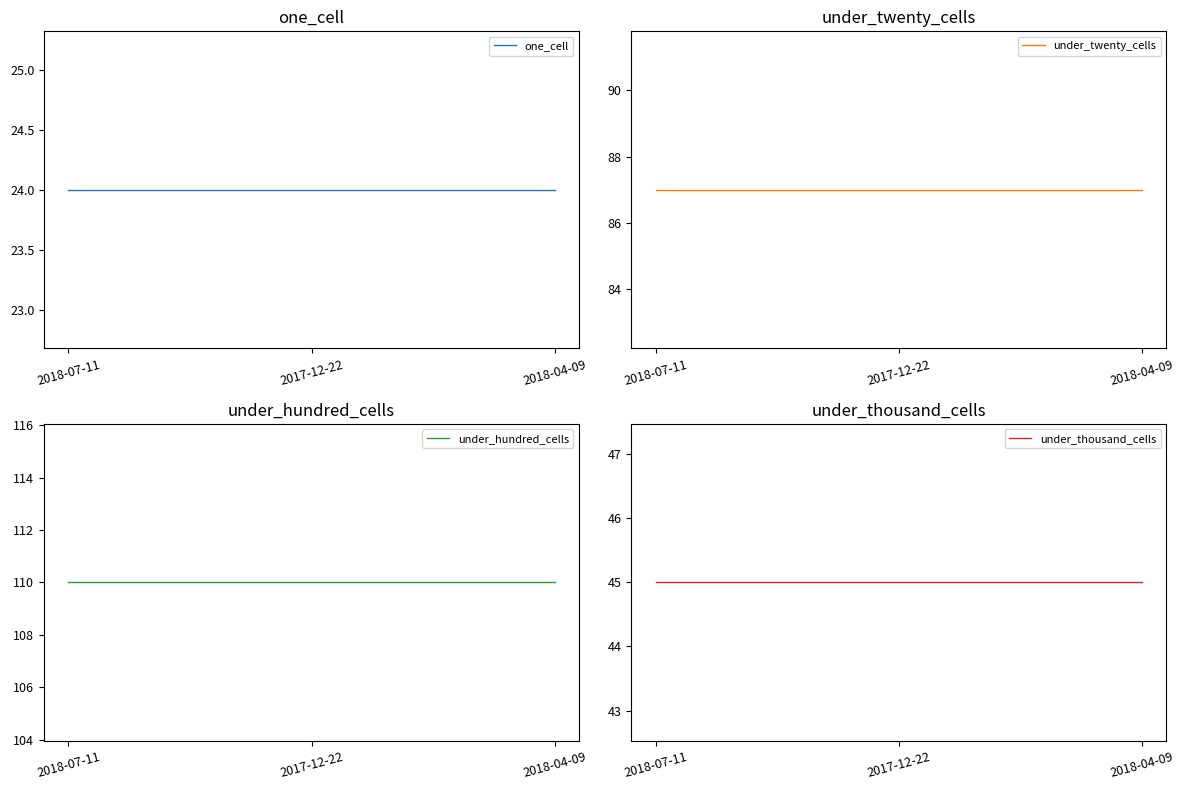

Does the chart display data point markers on the line(s)?

No